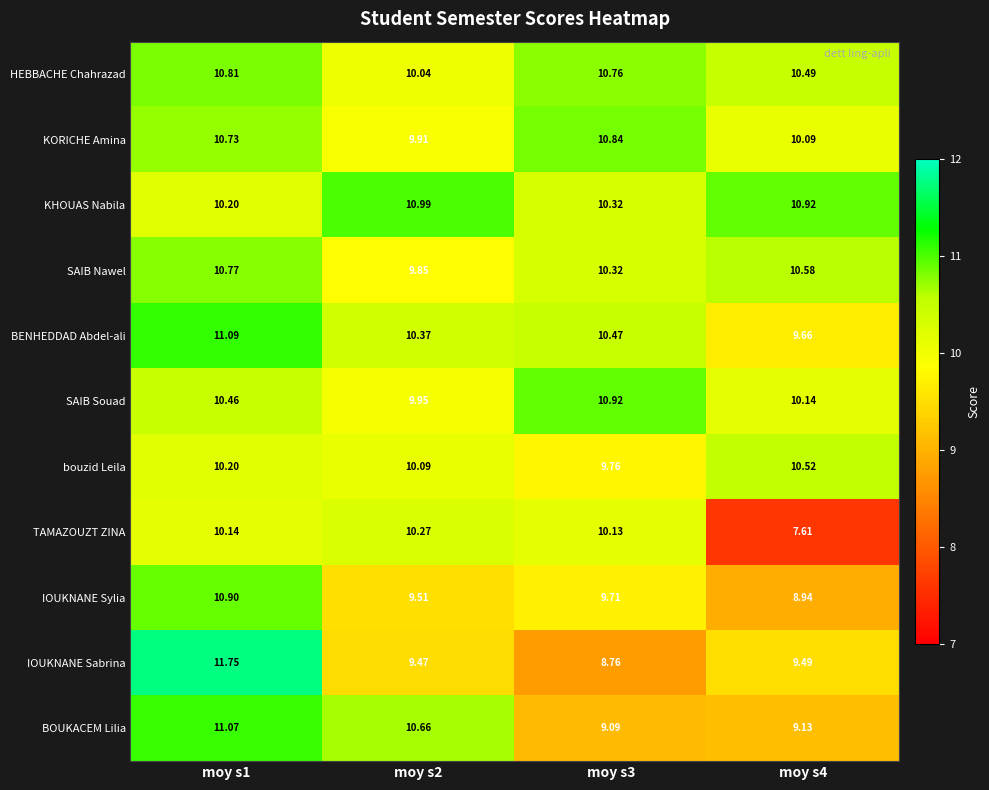

At moy s4, list the series in order from smallest to largest.

TAMAZOUZT ZINA, IOUKNANE Sylia, BOUKACEM Lilia, IOUKNANE Sabrina, BENHEDDAD Abdel-ali, KORICHE Amina, SAIB Souad, HEBBACHE Chahrazad, bouzid Leila, SAIB Nawel, KHOUAS Nabila